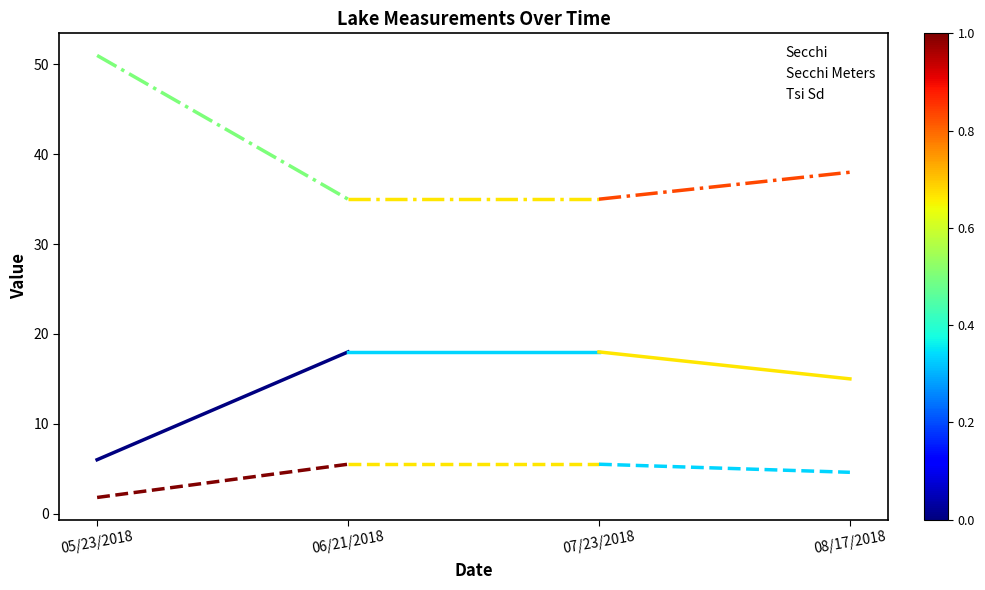

How many lines are shown in the chart?

3